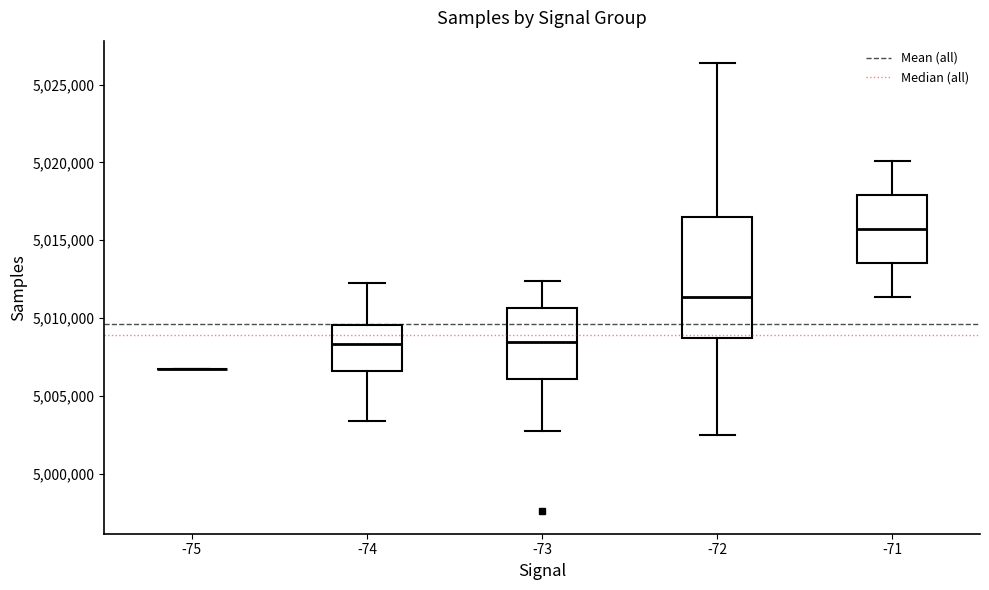

Which box is the tallest, from its lower edge to its upper edge?

-72